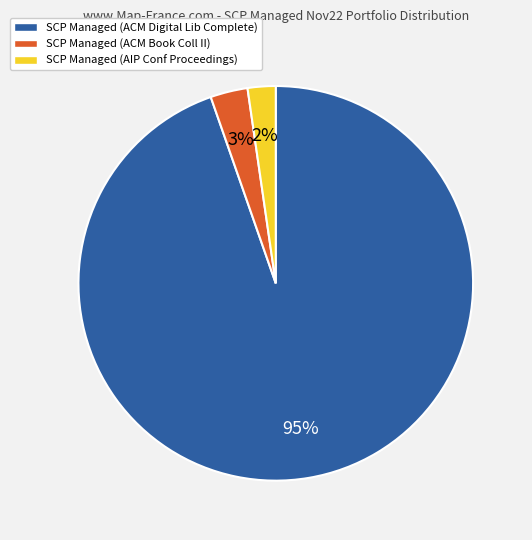

Is there a majority slice in this chart?

Yes